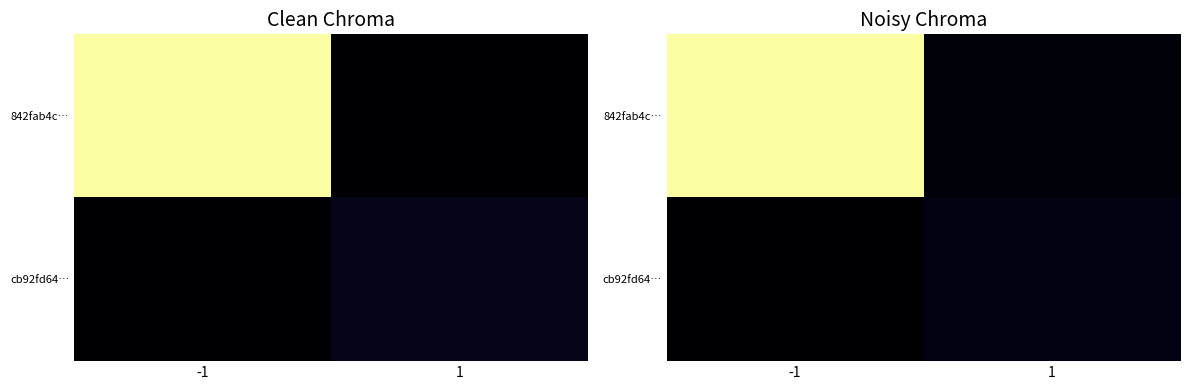

What is the maximum value shown in the chart?

70.9